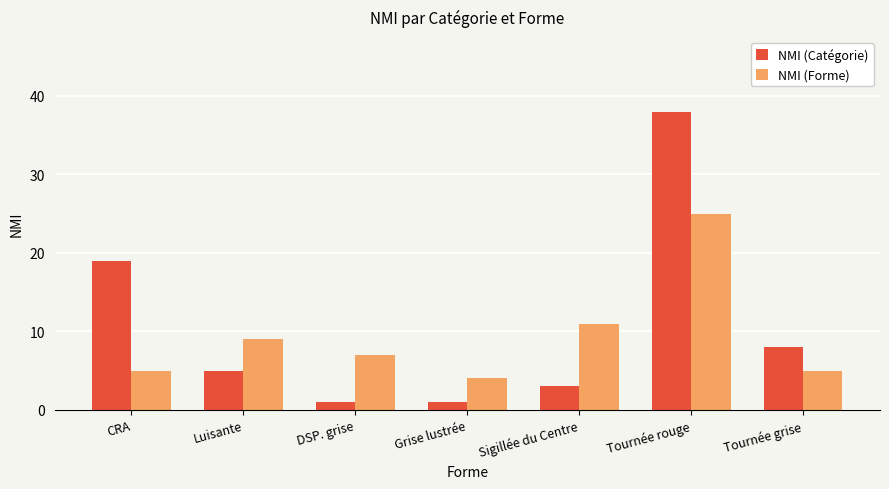

Are the bars horizontal?

No